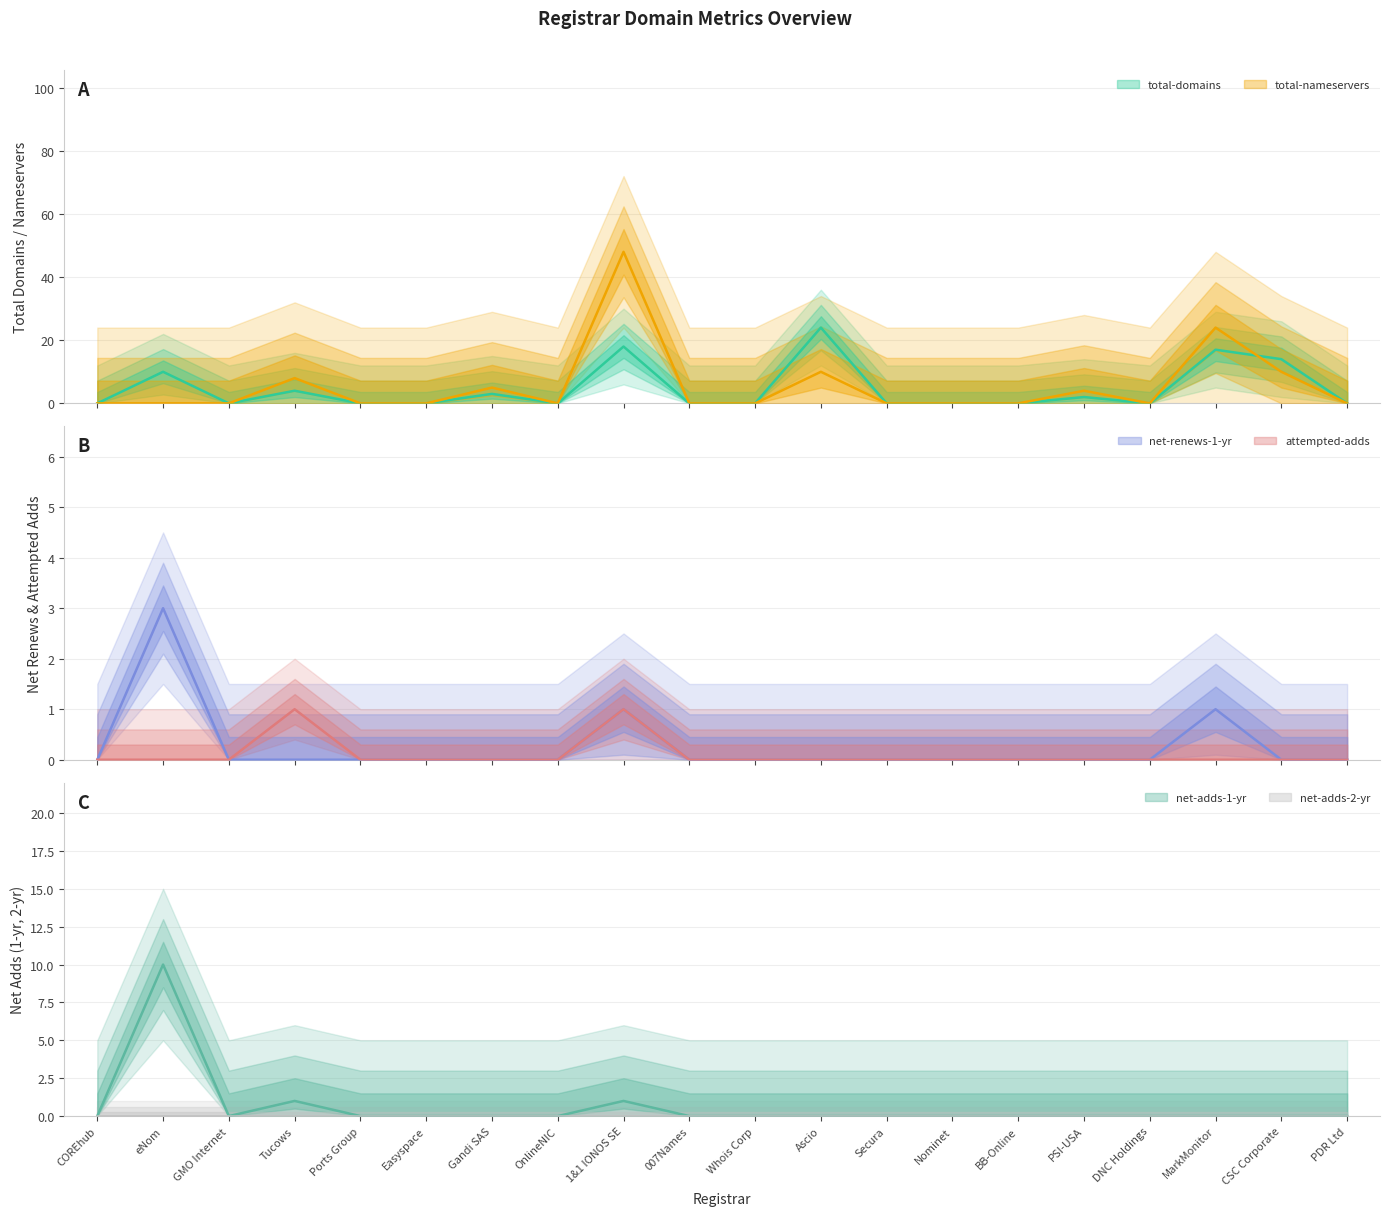

At which category does total-nameservers reach its first local valley?

OnlineNIC